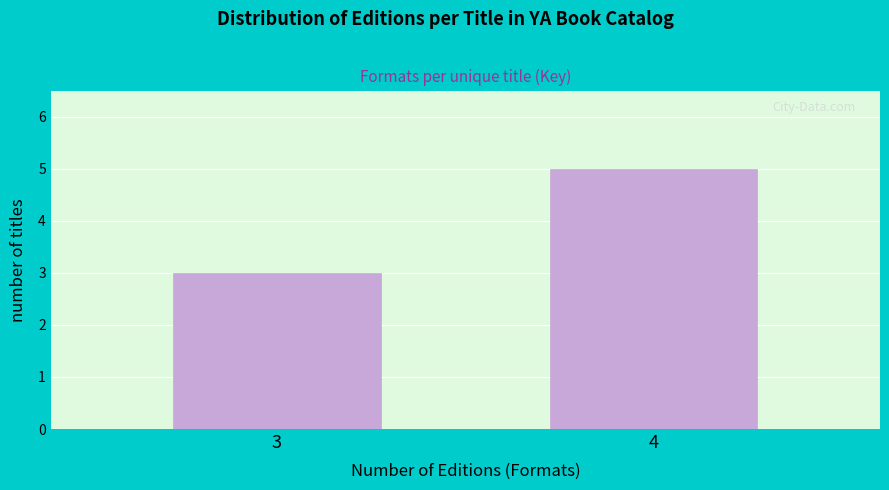

Reading left to right, what are all the values shown in this chart?

3=3	4=5